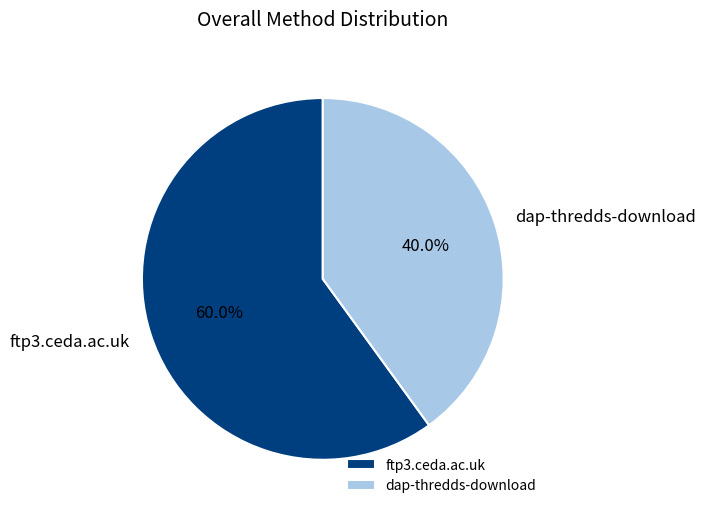

The dap-thredds-download slice represents 40% of the pie. True or false?

True